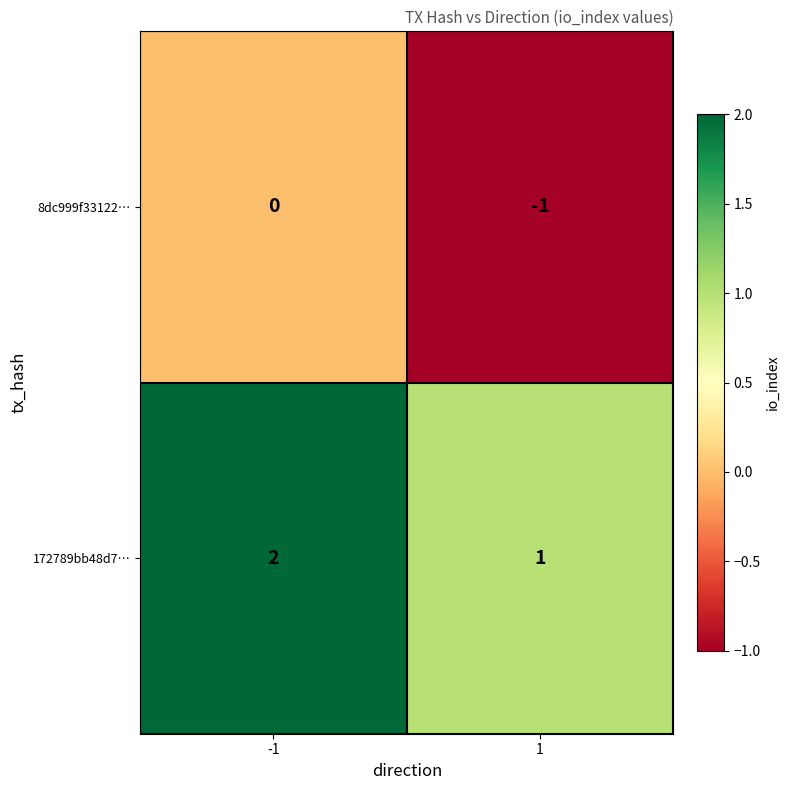

Reading left to right, extract all data points from this chart.

8dc999f33122…: -1=0	1=-1
172789bb48d7…: -1=2	1=1